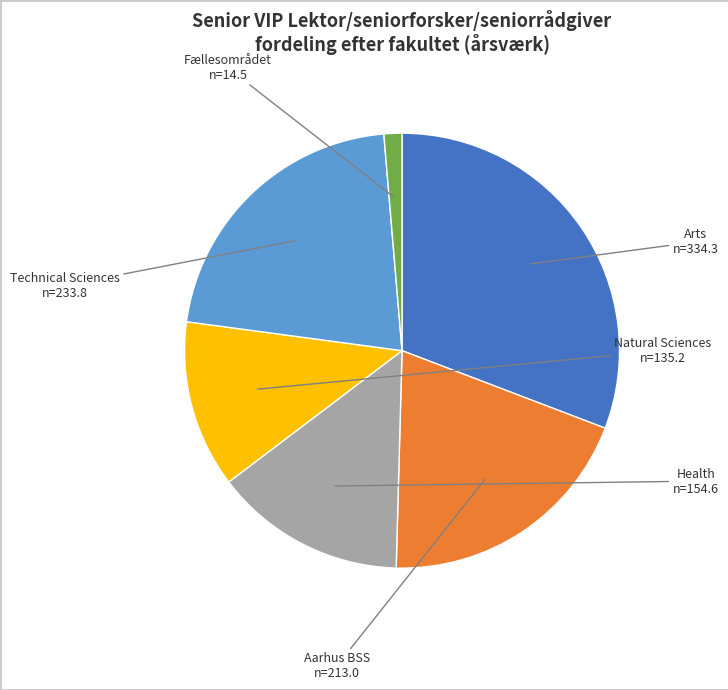

Is there a majority slice in this chart?

No